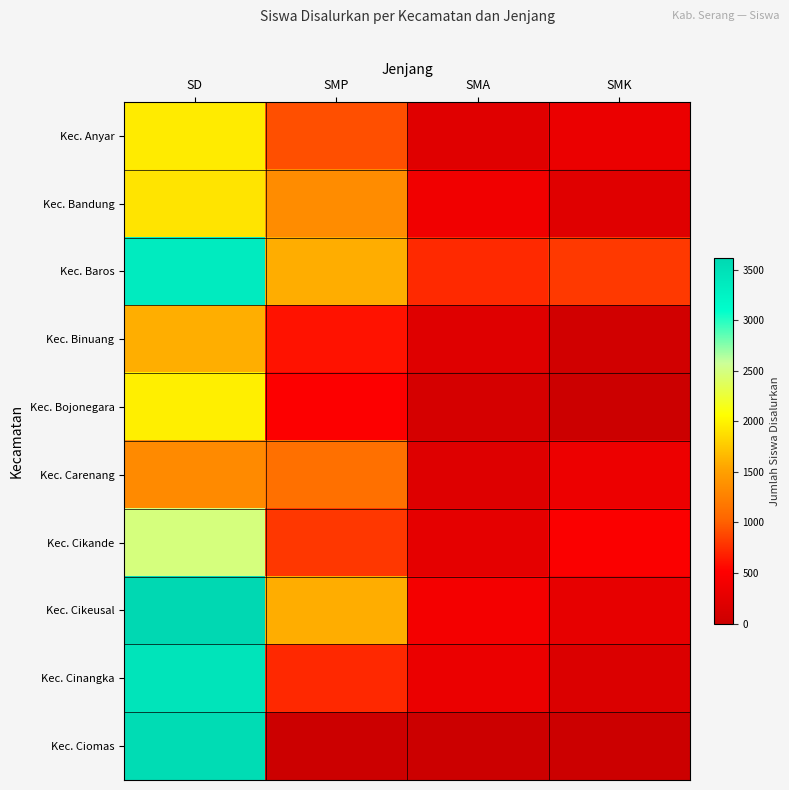

Reading left to right, list all the values displayed in this chart.

Kec. Anyar: SD=1952	SMP=922	SMA=211	SMK=318
Kec. Bandung: SD=1911	SMP=1346	SMA=386	SMK=217
Kec. Baros: SD=3353	SMP=1591	SMA=727	SMK=810
Kec. Binuang: SD=1601	SMP=607	SMA=201	SMK=57
Kec. Bojonegara: SD=1975	SMP=504	SMA=97	SMK=0
Kec. Carenang: SD=1329	SMP=1117	SMA=185	SMK=340
Kec. Cikande: SD=2490	SMP=804	SMA=267	SMK=485
Kec. Cikeusal: SD=3612	SMP=1593	SMA=416	SMK=279
Kec. Cinangka: SD=3456	SMP=724	SMA=322	SMK=158
Kec. Ciomas: SD=3556	SMP=0	SMA=0	SMK=0